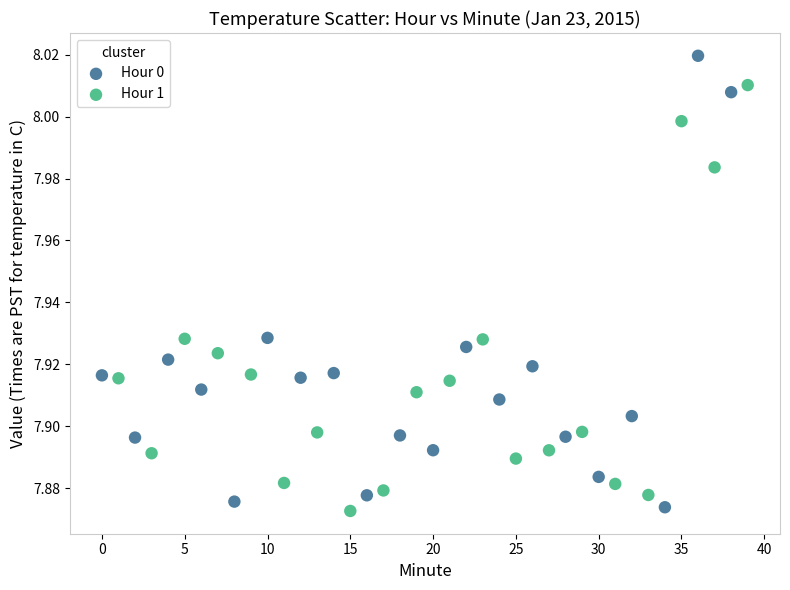

Which series reaches the maximum Y coordinate?

Hour 0